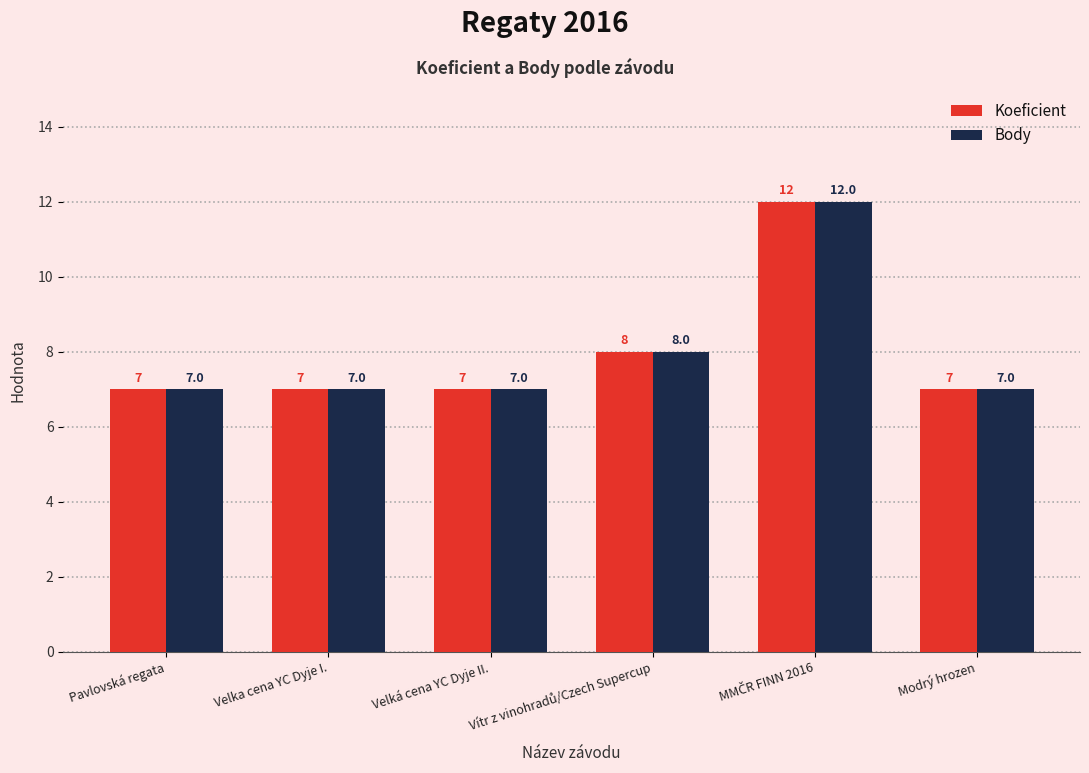

The value of Koeficient at Pavlovská regata is 7. True or false?

True